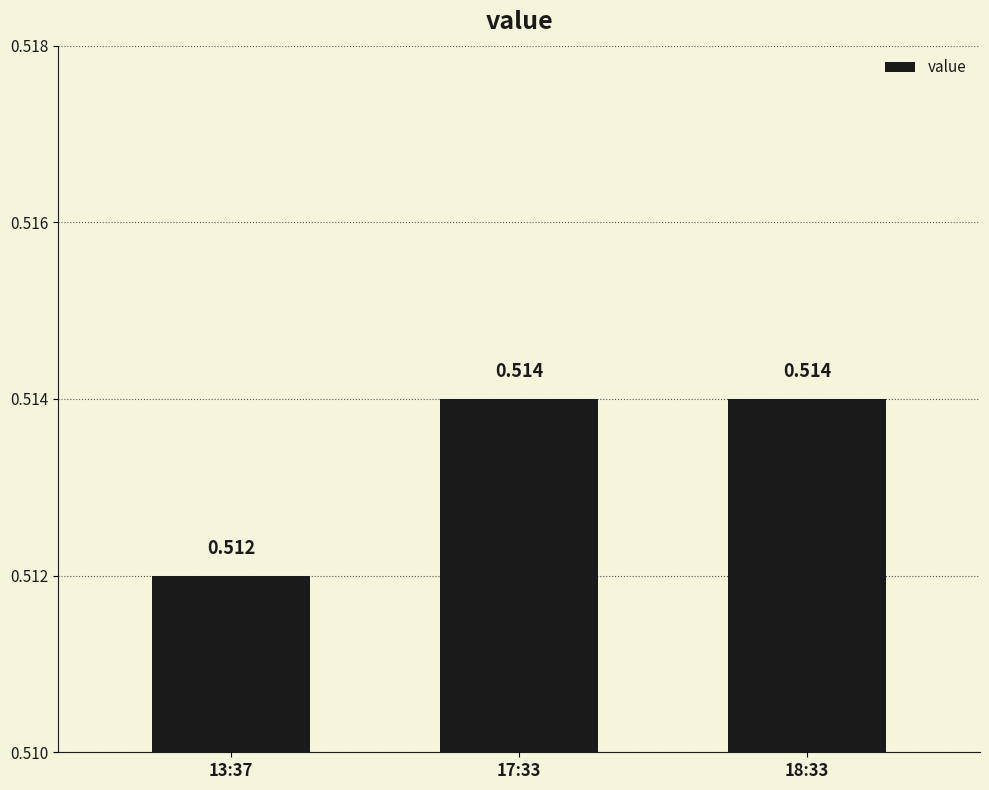

What is the minimum value shown in the chart?

0.5